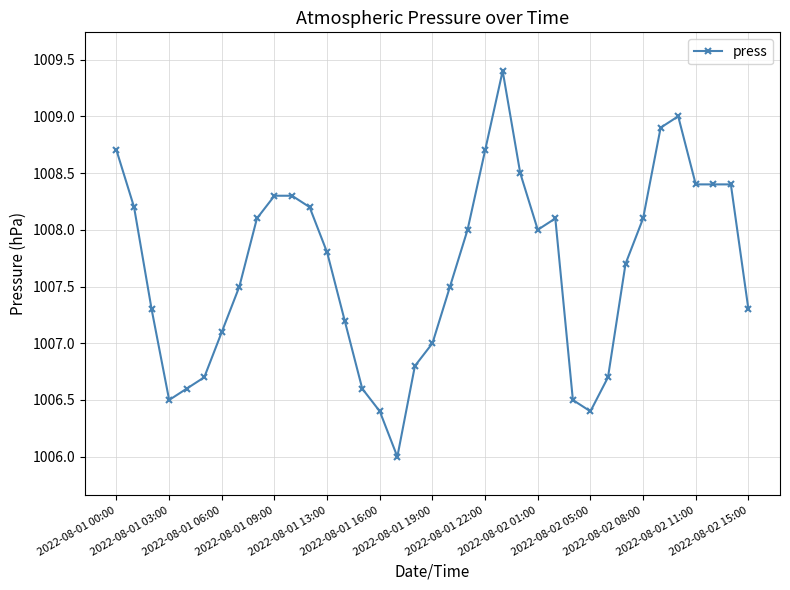

What is the difference between the second highest and second lowest values?

2.6